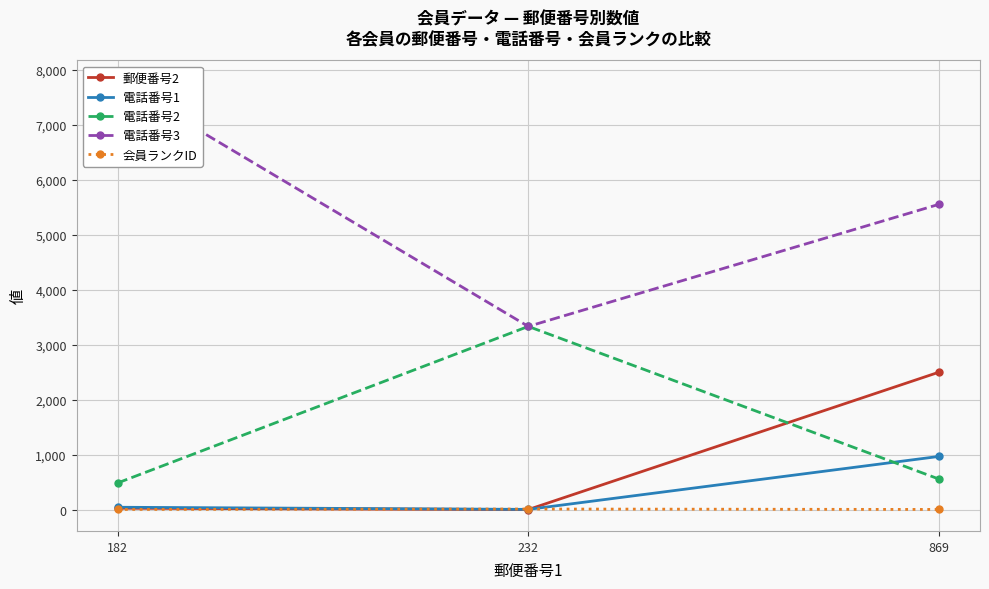

Reading left to right, what are all the values shown in this chart?

郵便番号2: 182=24	232=0	869=2500
電話番号1: 182=42	232=3	869=967
電話番号2: 182=484	232=3333	869=555
電話番号3: 182=7784	232=3333	869=5555
会員ランクID: 182=2	232=10	869=2